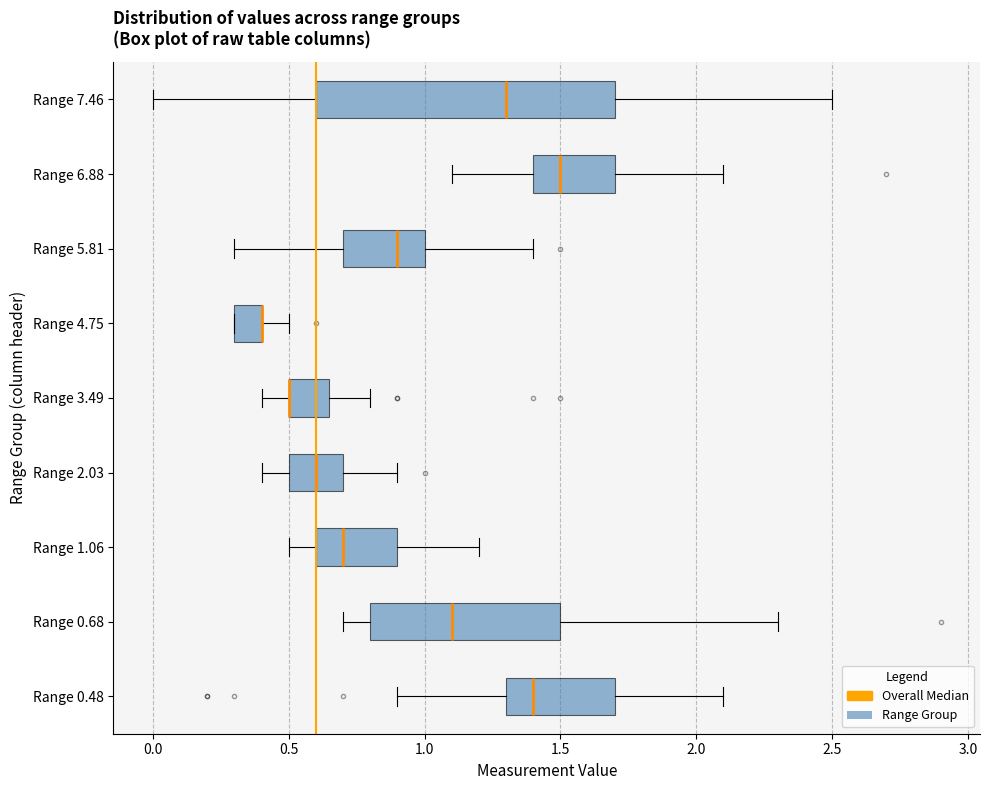

Where does the left whisker of the box for Range 0.68 end on the x-axis? The values are not printed on the chart, so give them approximately, as read against the axis.

0.70